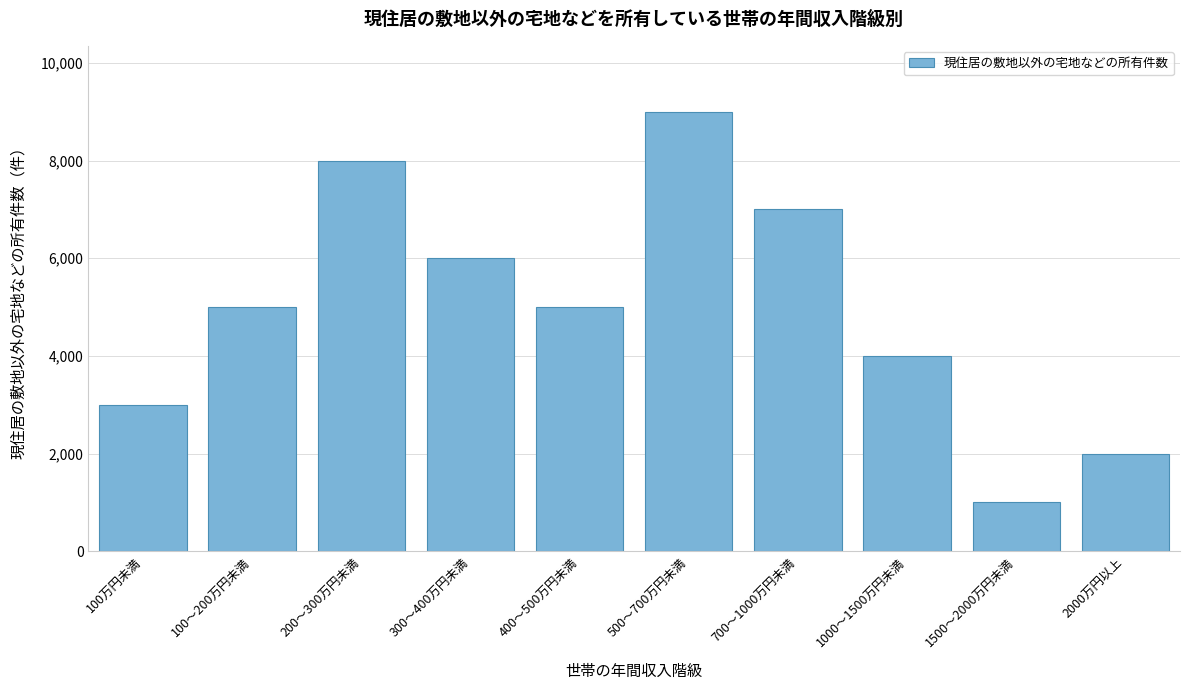

Reading left to right, what are all the values shown in this chart?

100万円未満=3000	100～200万円未満=5000	200～300万円未満=8000	300～400万円未満=6000	400～500万円未満=5000	500～700万円未満=9000	700～1000万円未満=7000	1000～1500万円未満=4000	1500～2000万円未満=1000	2000万円以上=2000